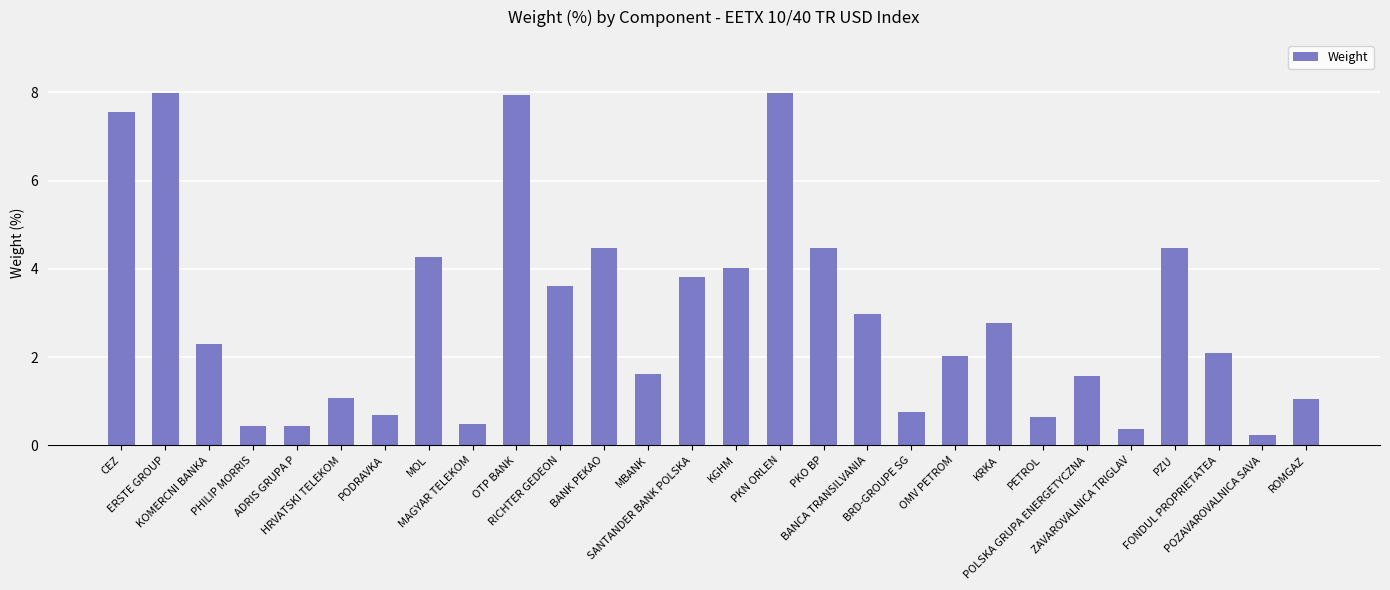

The value at RICHTER GEDEON is 3.6. True or false?

True